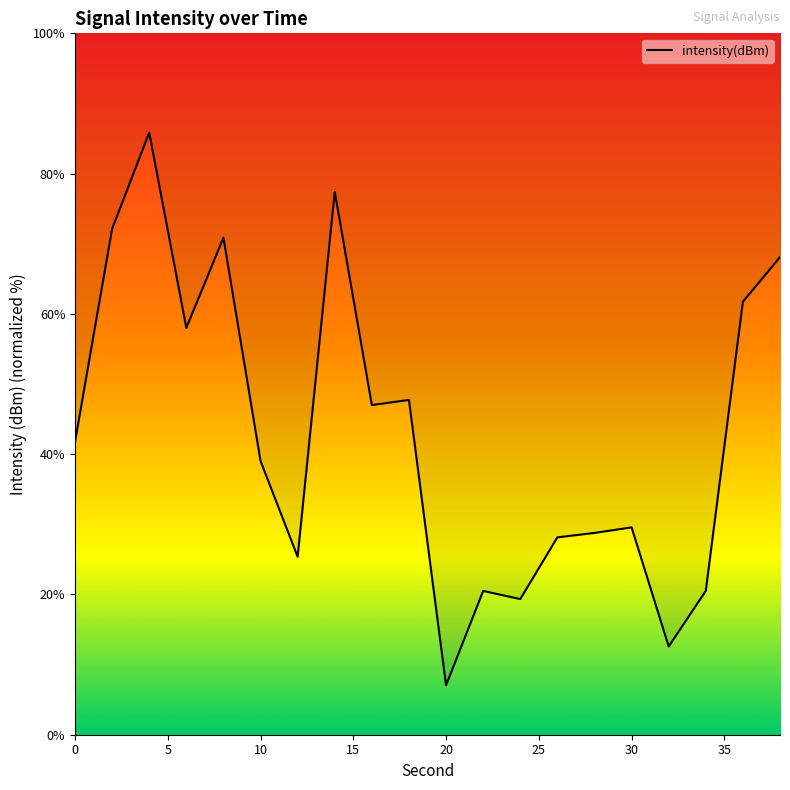

Does the chart display data point markers on the line(s)?

No